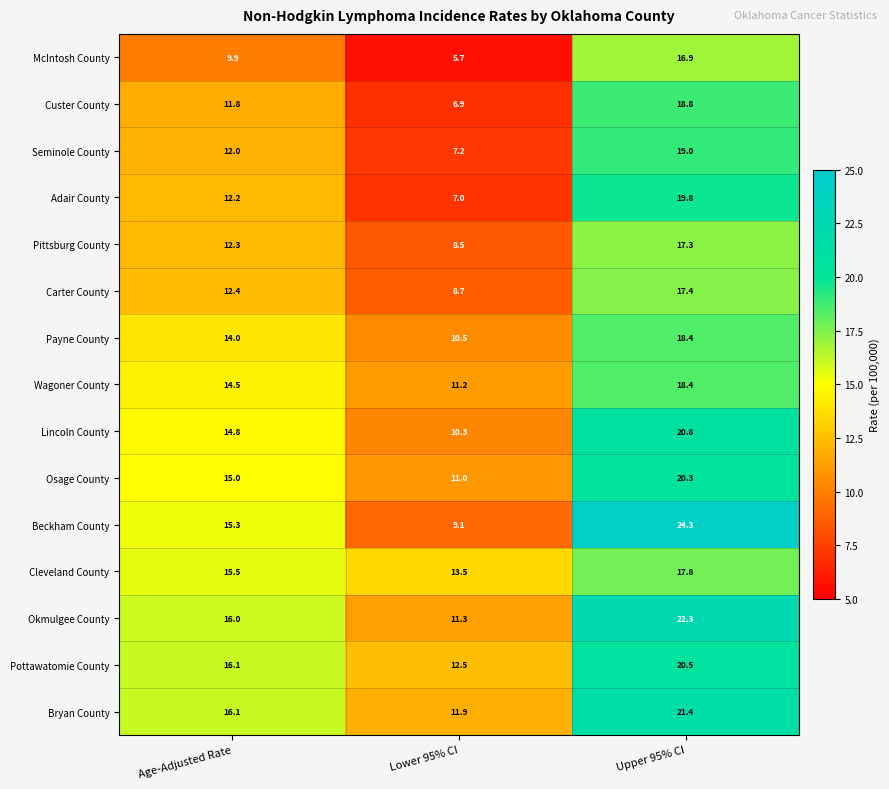

What is the sum of all Wagoner County values?

44.1